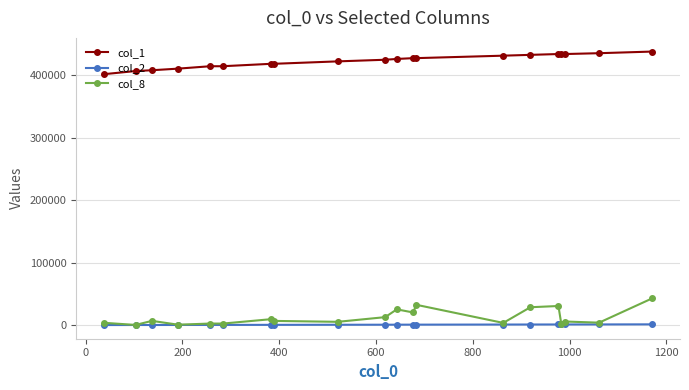

True or false: col_8 has more than 2 points higher than both neighbors.

True